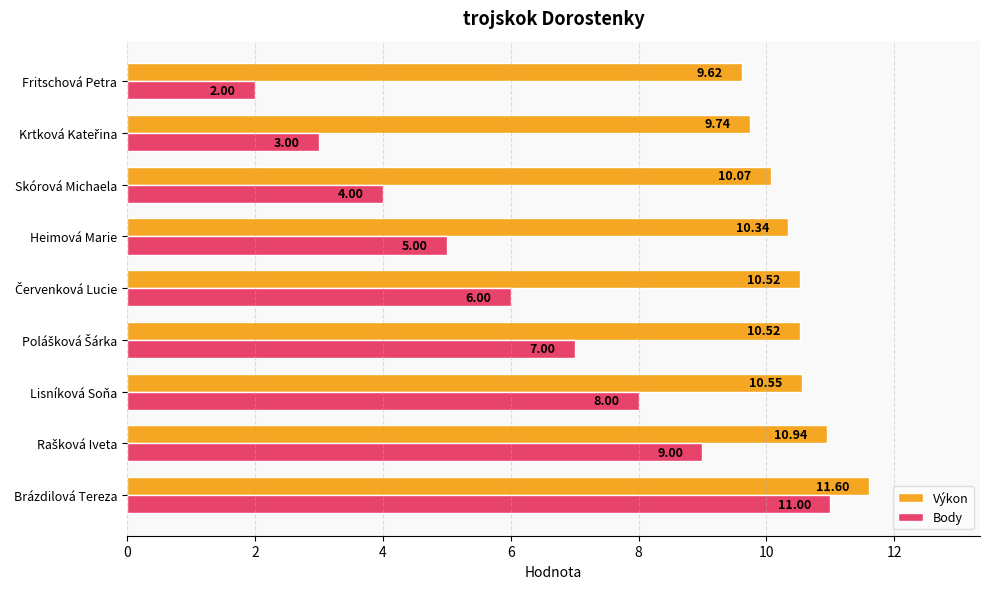

Which series has the widest spread of values?

Body